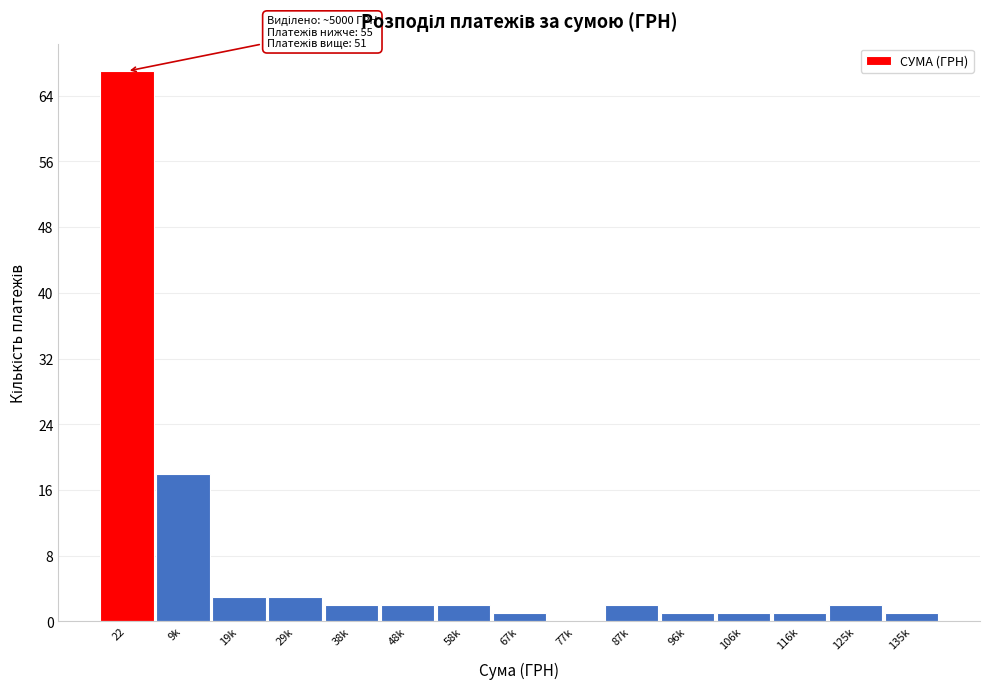

Reading right to left, extract all data points from this chart.

135k=1	125k=2	116k=1	106k=1	96k=1	87k=2	77k=0	67k=1	58k=2	48k=2	38k=2	29k=3	19k=3	9k=18	22=67